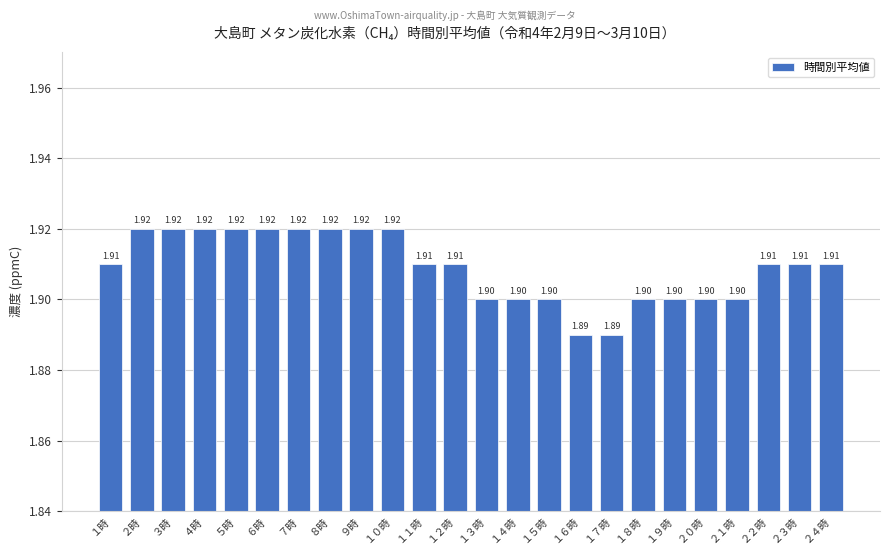

What is the ratio of the value at １４時 to the value at ２２時?

1.0